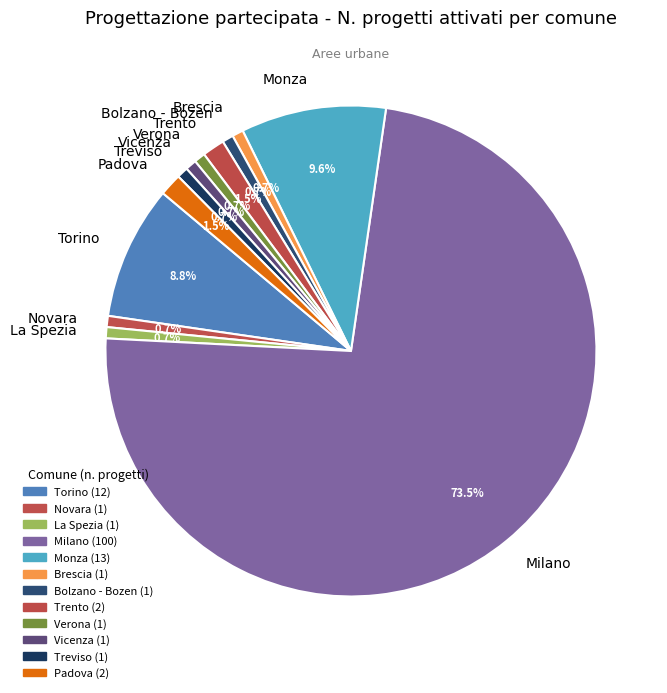

What is the largest slice in the pie chart?

Milano